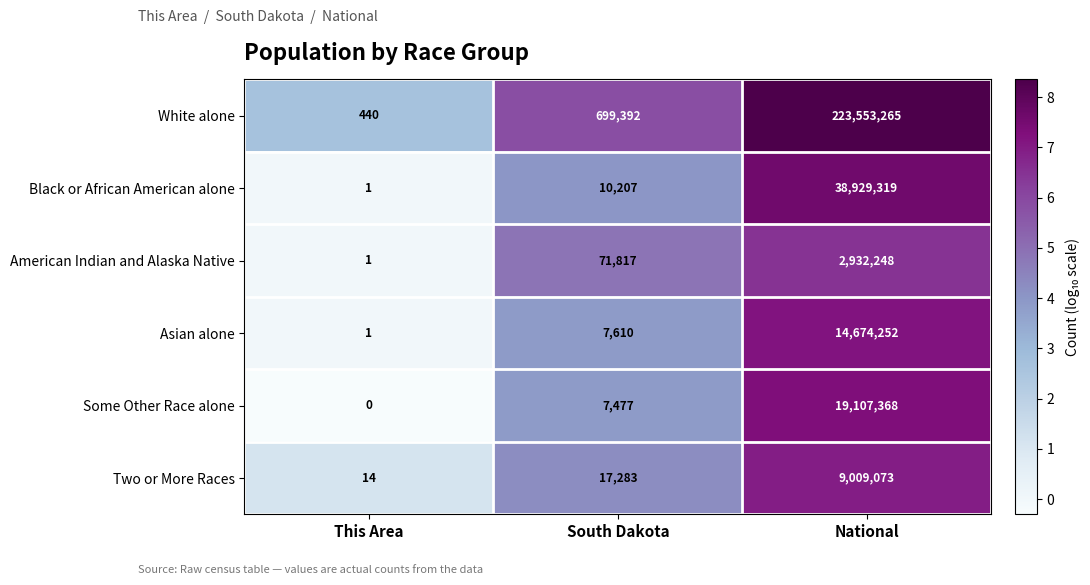

List the series in order of their peak value, highest first.

White alone, Black or African American alone, Some Other Race alone, Asian alone, Two or More Races, American Indian and Alaska Native